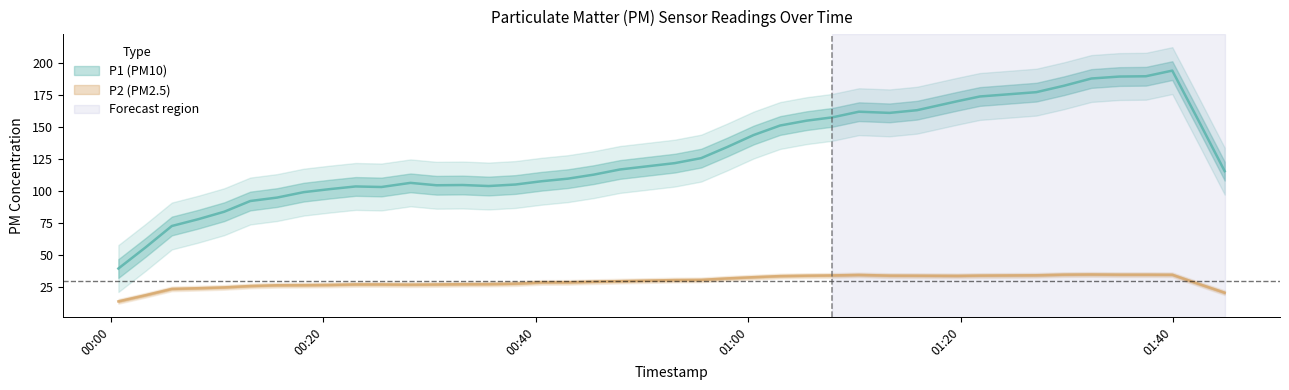

How many lines are shown in the chart?

2